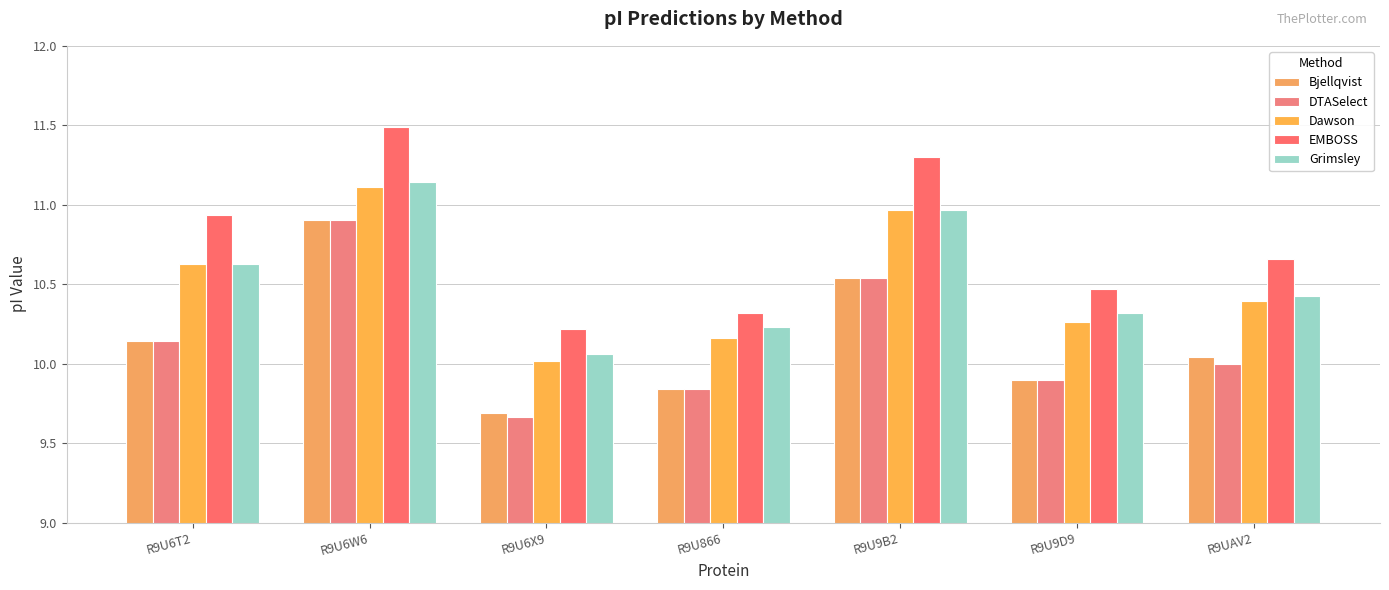

What is the difference between the highest and lowest values at R9U6W6?

0.6